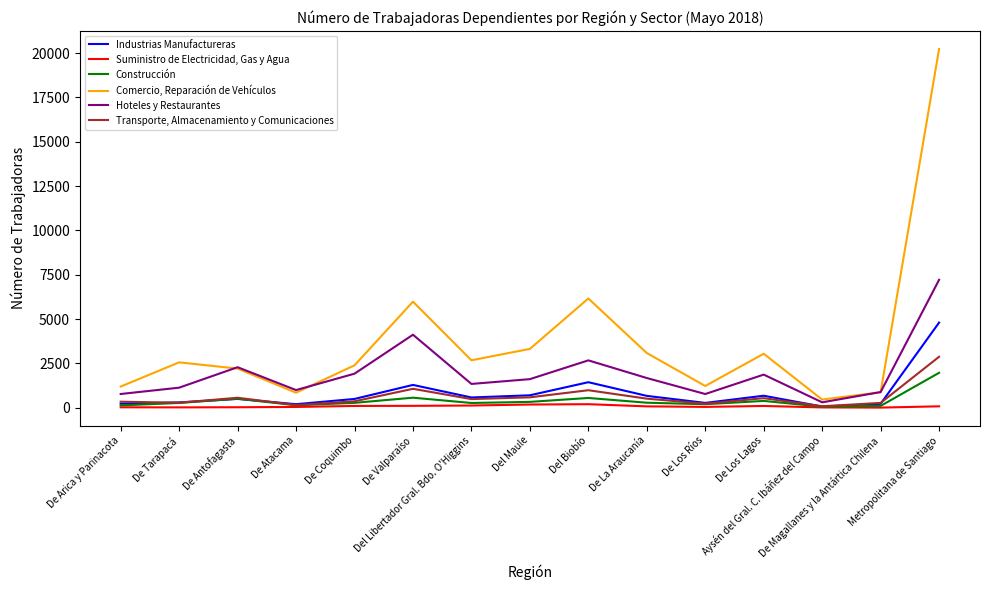

What is the greatest value displayed?

20231